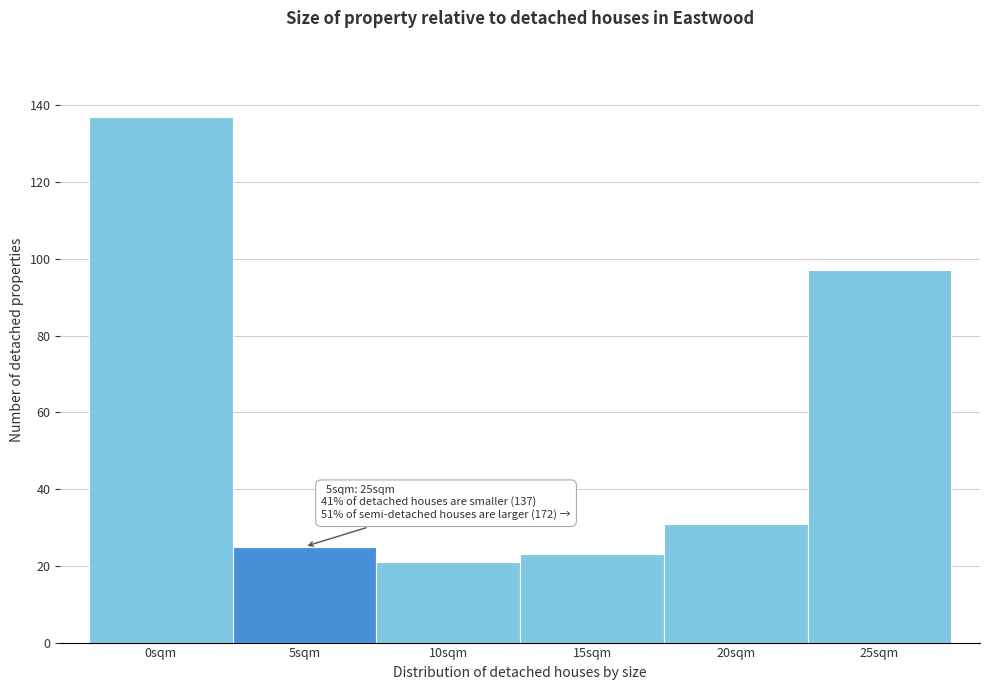

Reading left to right, what are all the values shown in this chart?

0sqm=137	5sqm=25	10sqm=21	15sqm=23	20sqm=31	25sqm=97